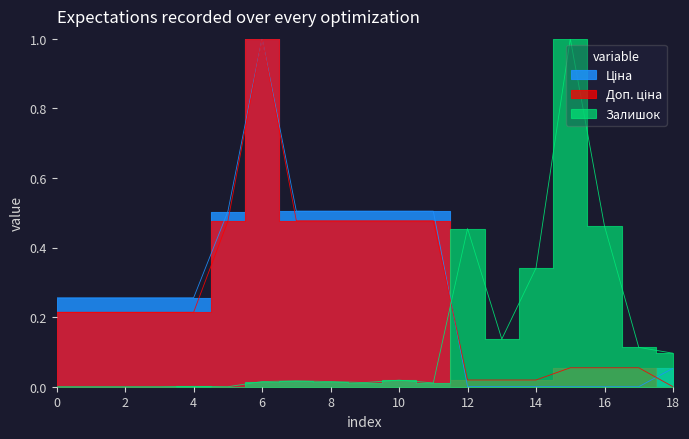

How many lines are shown in the chart?

3